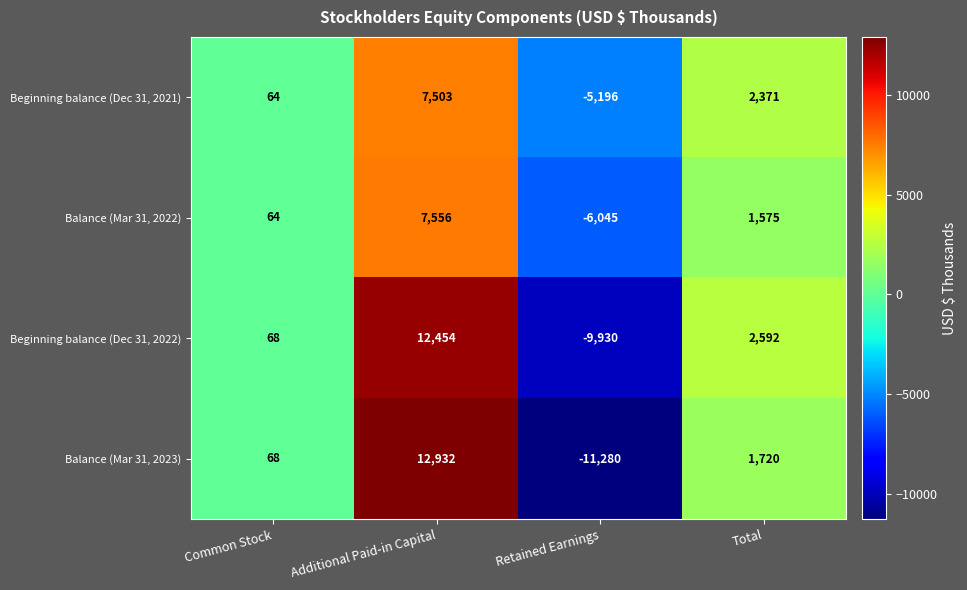

What is the difference between the Beginning balance (Dec 31, 2021) values at Common Stock and Total?

2307